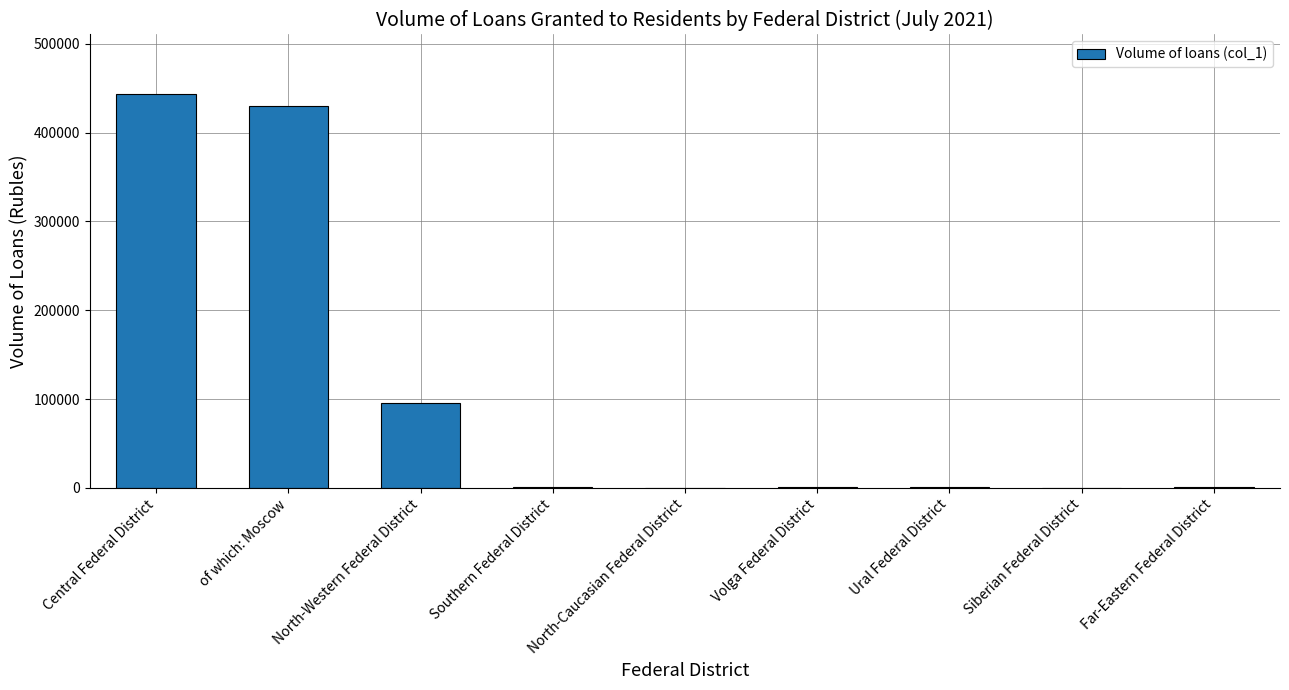

The chart shows a value of 95091 at North-Western Federal District. True or false?

True